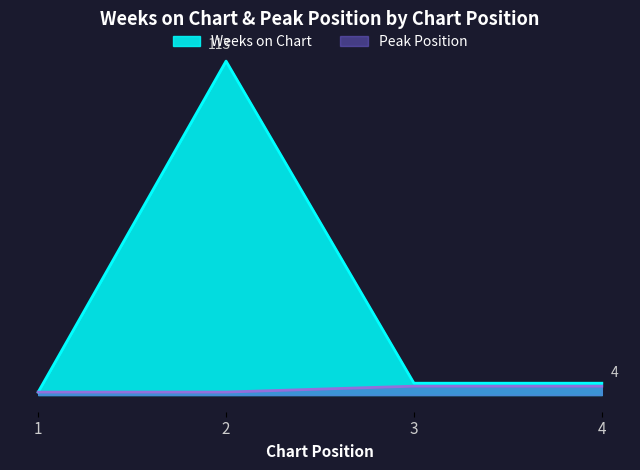

What is the difference between the maximum and second lowest values in the Weeks on Chart series?

109